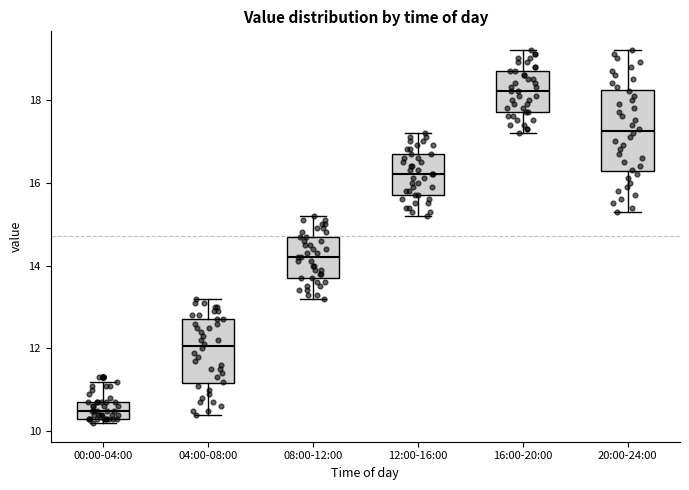

Where does the upper whisker of the box for 16:00-20:00 end on the y-axis? The values are not printed on the chart, so give them approximately, as read against the axis.

19.2